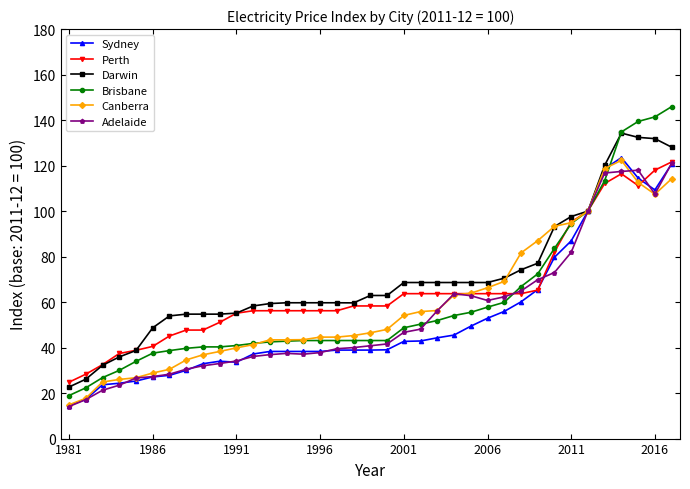

What is the minimum value shown in the chart?

14.1